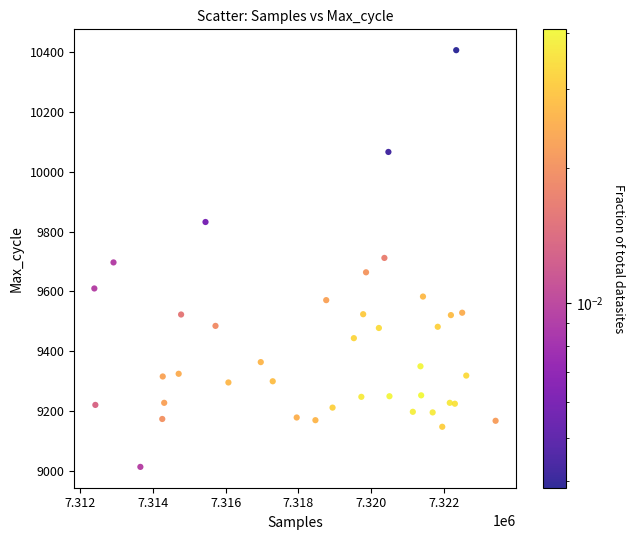

What is the range of Y values (max minus min)?

1392